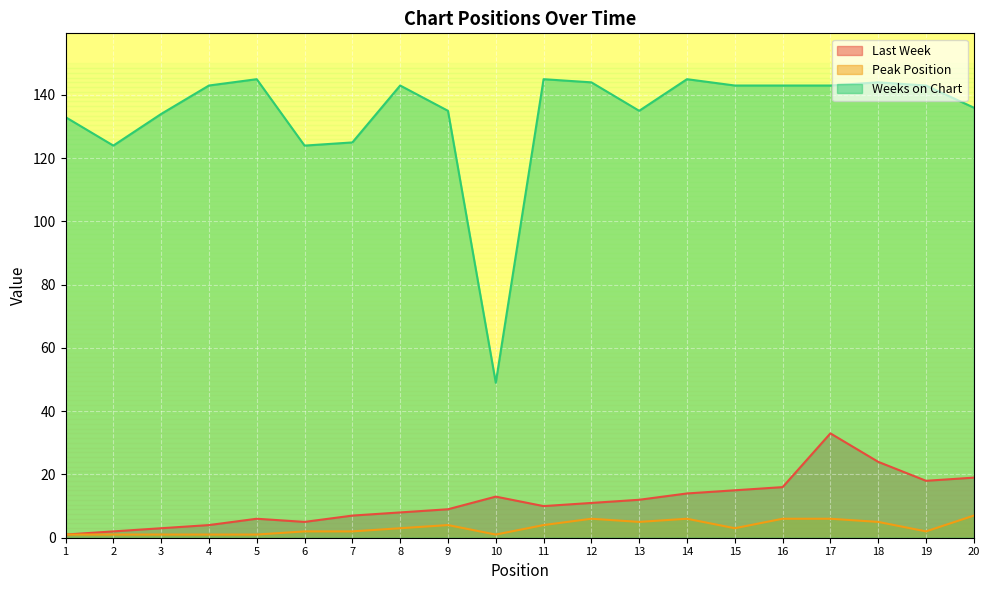

In Peak Position, how many points are lower than both neighbors (excluding endpoints)?

4